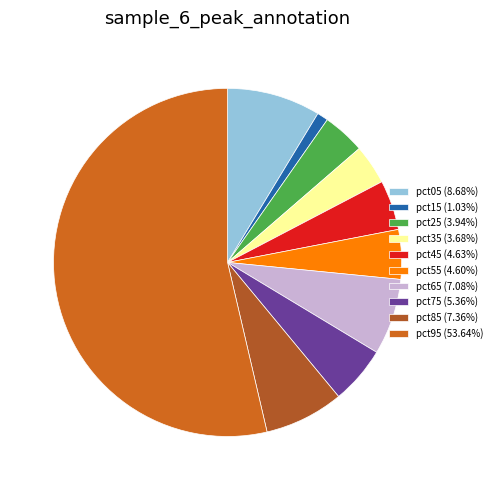

To the nearest percent, what portion does pct55 represent?

5%